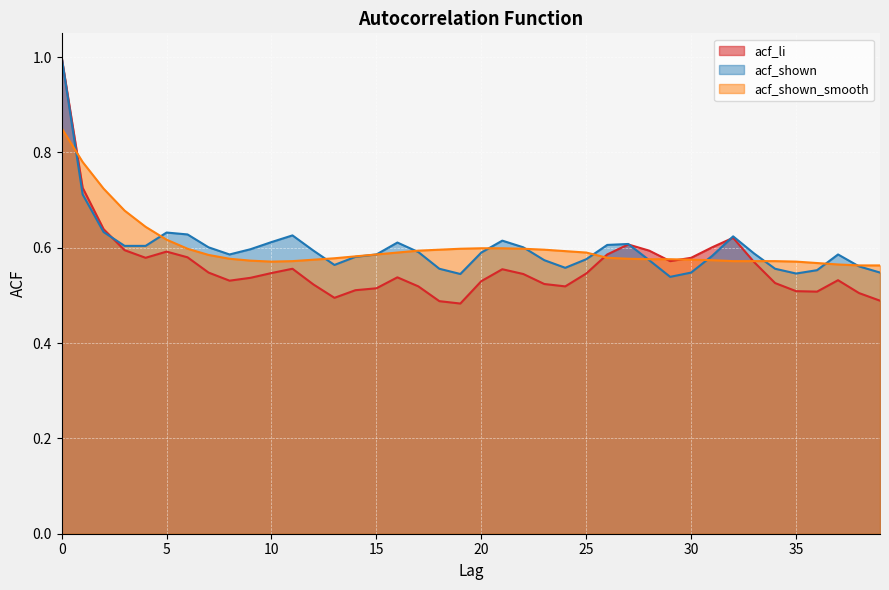

What is the value of the acf_li point at the 17th from the left?

0.5